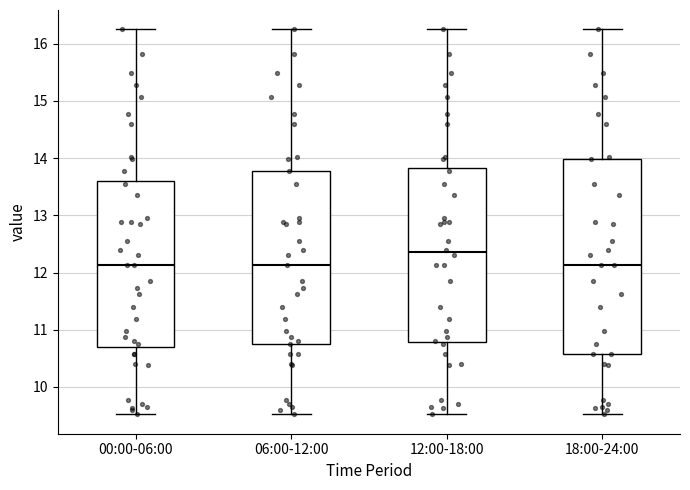

Reading left to right, transcribe this box plot: for each box, give where its median line is, the range the box spans, and where its two whiskers end, as read against the y-axis. The values are not printed on the chart, so give them approximately, as read against the axis.

00:00-06:00: median 12.1, box 10.7 to 13.6, whiskers 9.5 to 16.3
06:00-12:00: median 12.1, box 10.8 to 13.8, whiskers 9.5 to 16.3
12:00-18:00: median 12.4, box 10.8 to 13.8, whiskers 9.5 to 16.3
18:00-24:00: median 12.1, box 10.6 to 14.0, whiskers 9.5 to 16.3